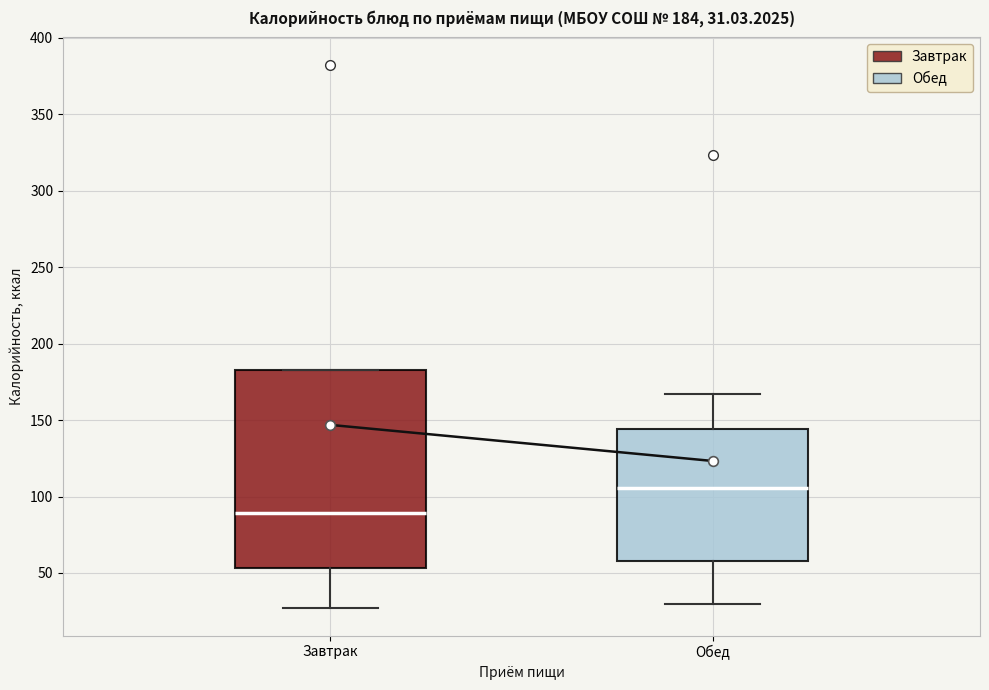

Which box is the tallest, from its lower edge to its upper edge?

Завтрак